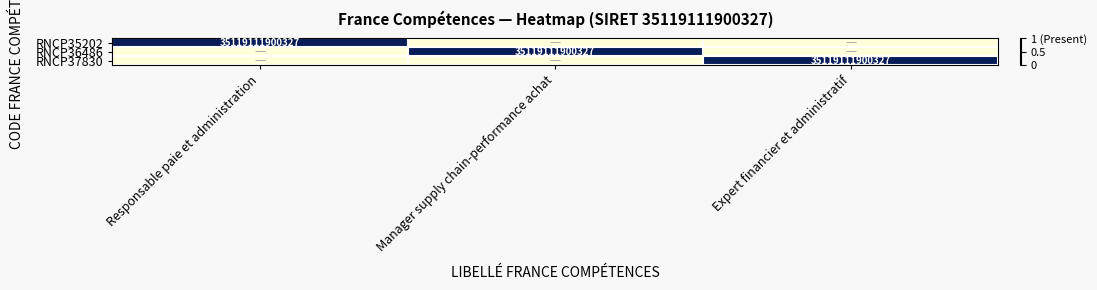

True or false: RNCP35202 has a value of 35119111900327 at Responsable paie et administration.

True